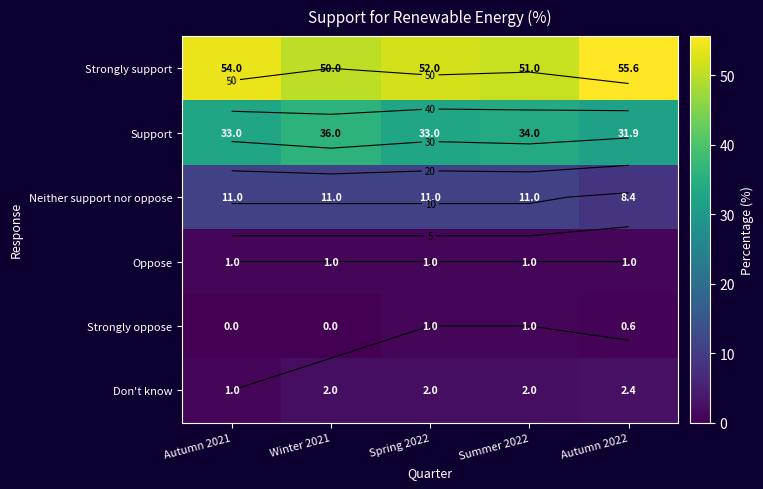

How many data points does each series have?

5